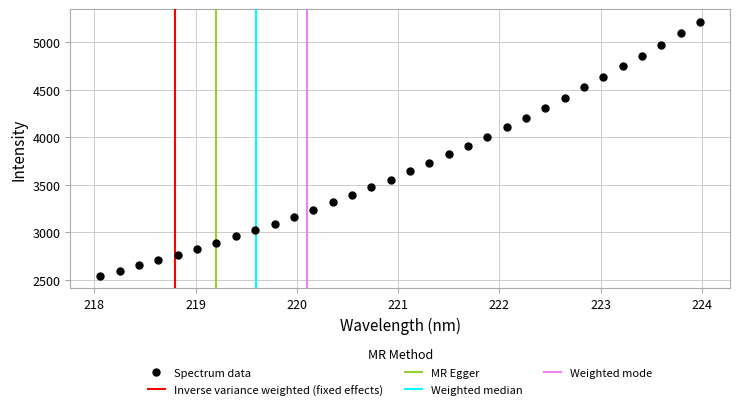

What is the range of X values (max minus min)?

5.9